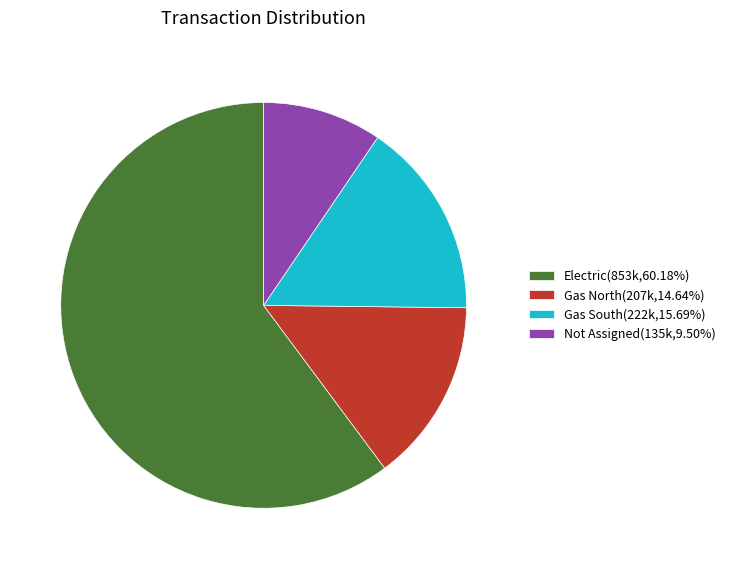

Does any single category account for the majority?

Yes